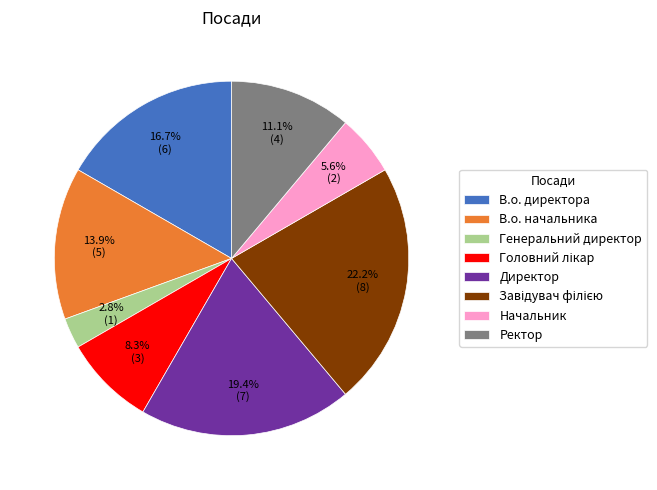

To the nearest percent, what is the average slice percentage?

12%